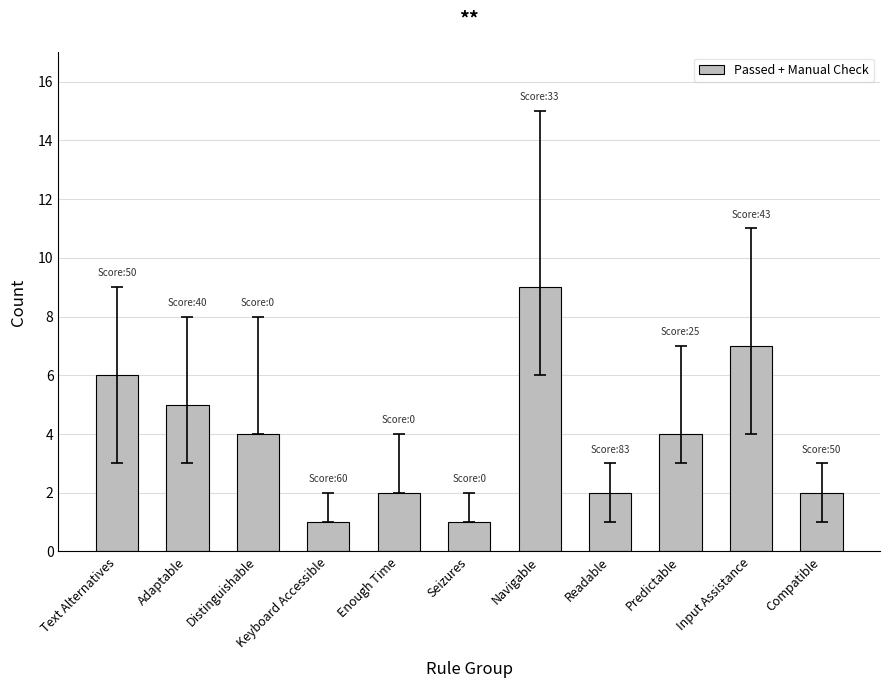

At which label does the data first exceed 4?

Text Alternatives